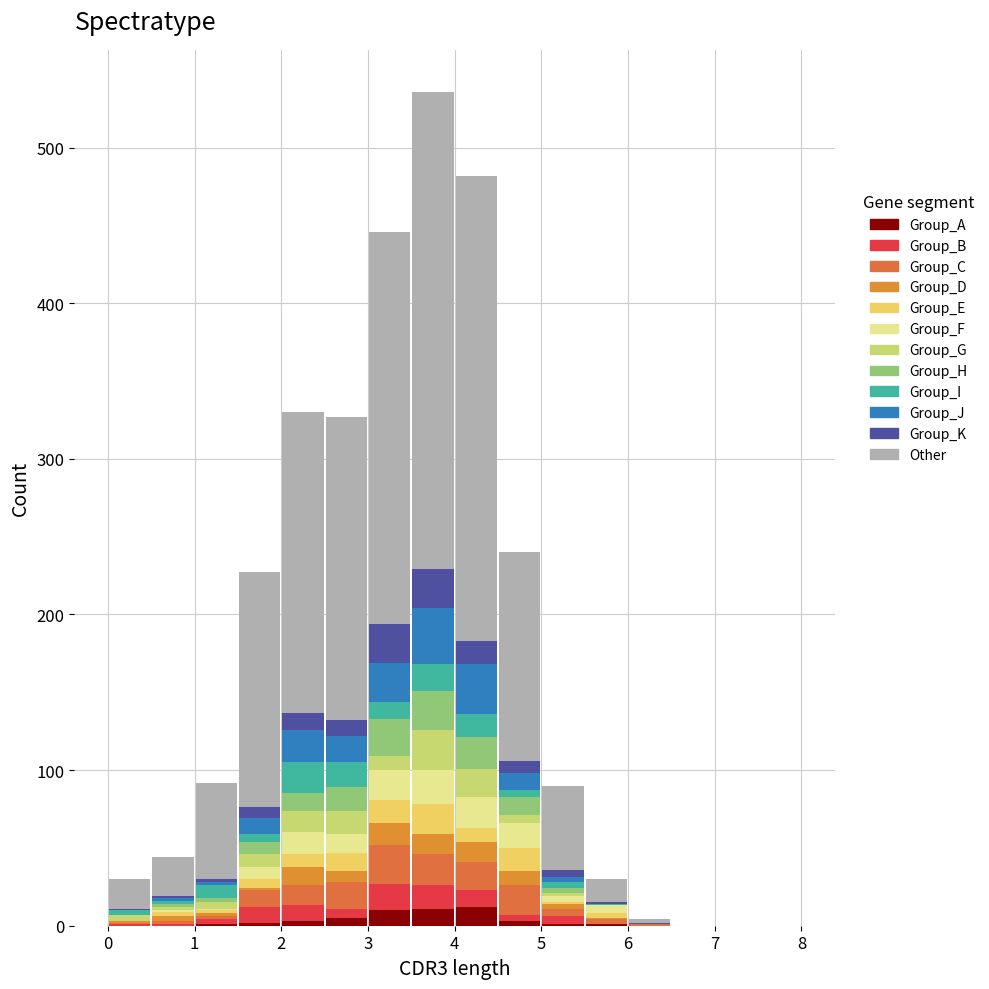

Reading left to right, list every stacked bar in this chart as the range it spans on the x-axis followed by its total height. The values are not printed on the chart, so give them approximately, as read against the axis.

0.0 to 0.5: 30
0.5 to 1.0: 40
1.0 to 1.5: 90
1.5 to 2.0: 230
2.0 to 2.5: 330
2.5 to 3.0: 330
3.0 to 3.5: 450
3.5 to 4.0: 540
4.0 to 4.5: 480
4.5 to 5.0: 240
5.0 to 5.5: 90
5.5 to 6.0: 30
6.0 to 6.5: under 10
6.5 to 7.0: 0
7.0 to 7.5: 0
7.5 to 8.0: 0